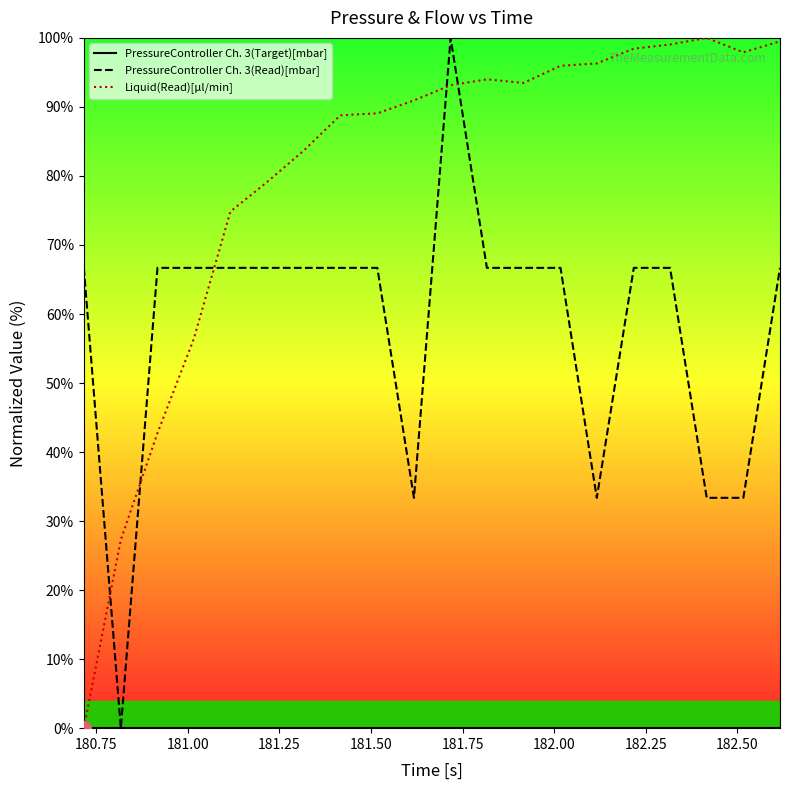

Count the number of categories in the chart.

20